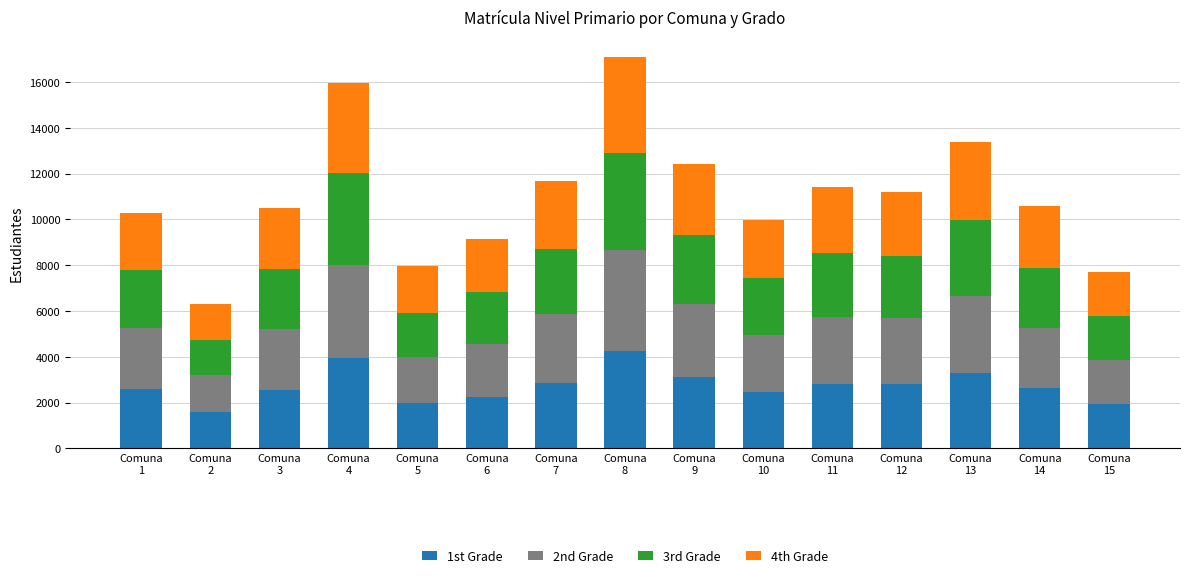

What is the highest value of the 1st Grade series?

4233